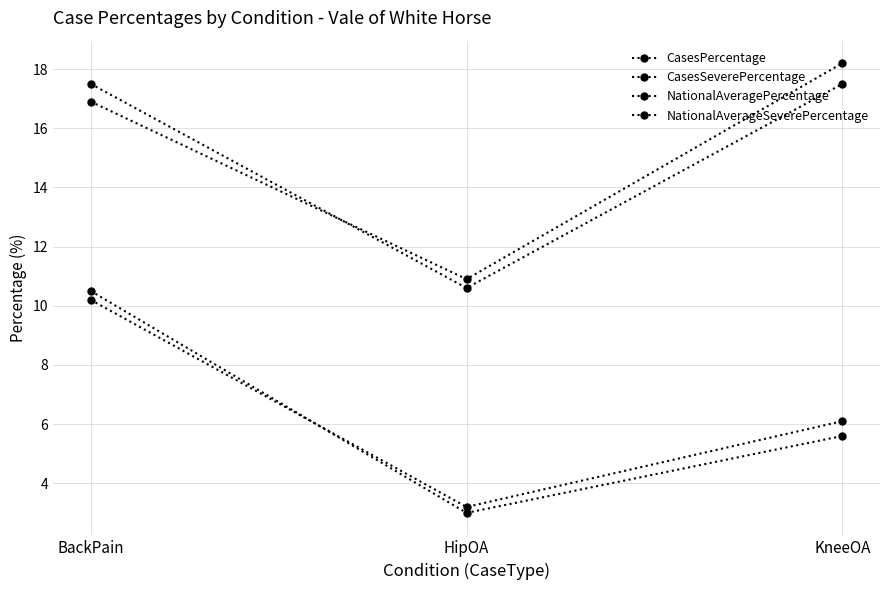

The value of CasesSeverePercentage at KneeOA is 5.6. True or false?

True